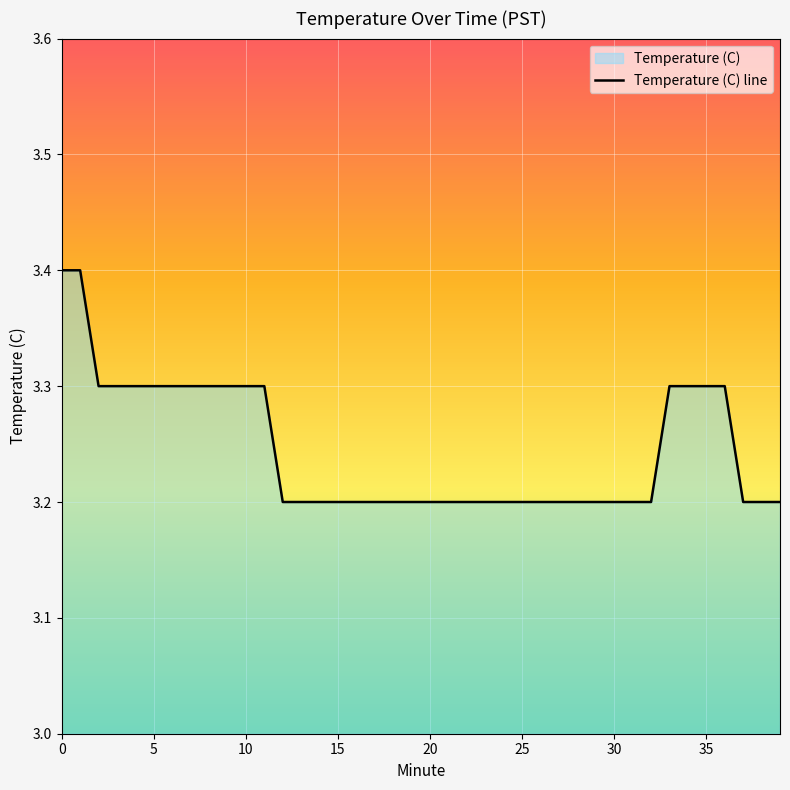

How many data points does each series have?

40